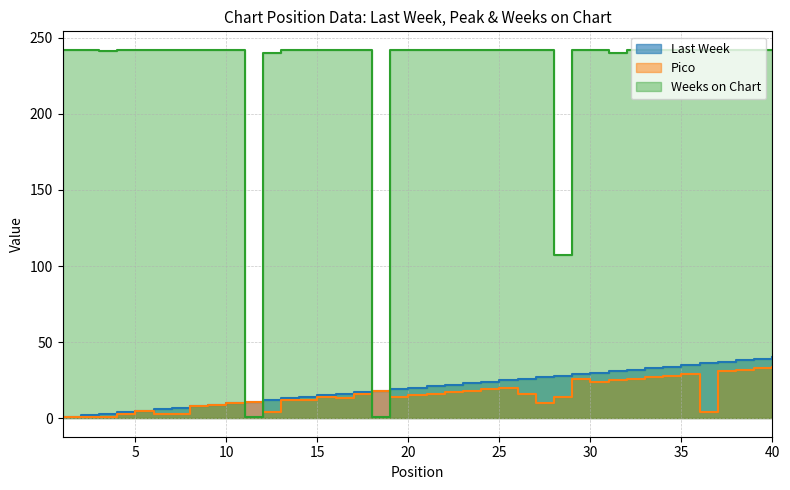

How many lines are shown in the chart?

3